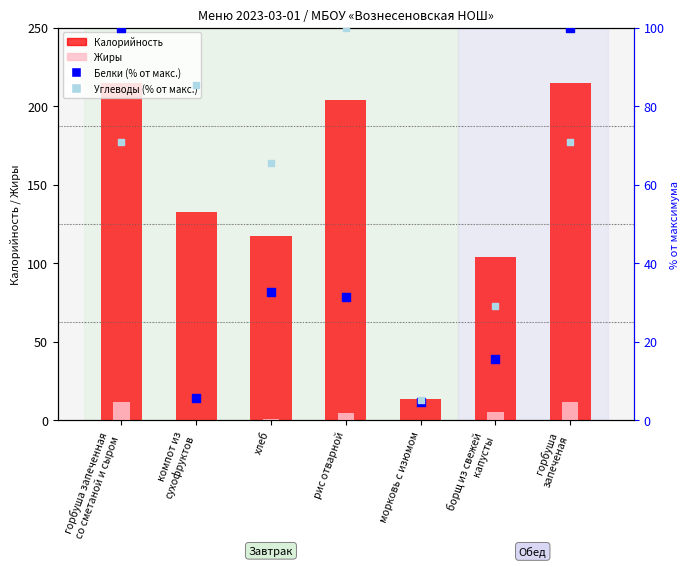

Is the value of Жиры at горбуша запеченная
со сметаной и сыром greater than the value of Углеводы (% от макс.) at компот из
сухофруктов?

No